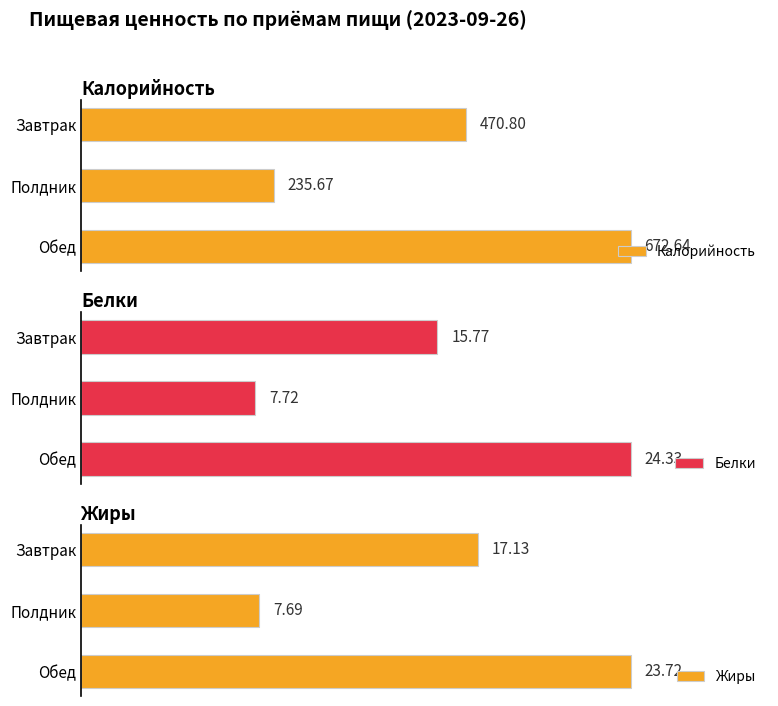

What is the difference between the maximum and minimum values in the Жиры series?

16.0